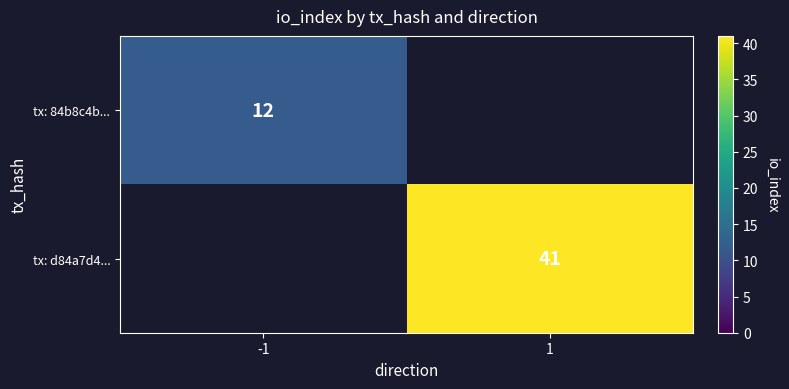

Is the value of tx: 84b8c4b... at -1 greater than the value of tx: d84a7d4... at 1?

No